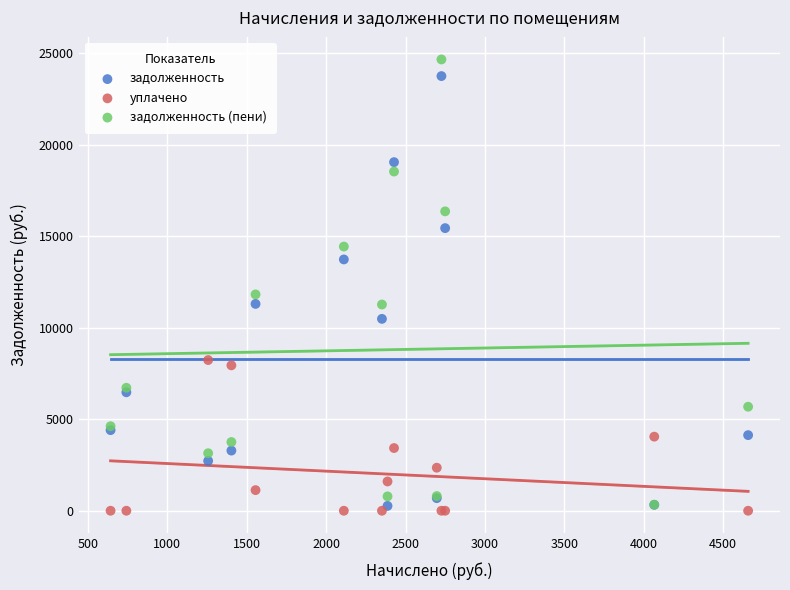

Which series reaches the maximum Y coordinate?

задолженность (пени)